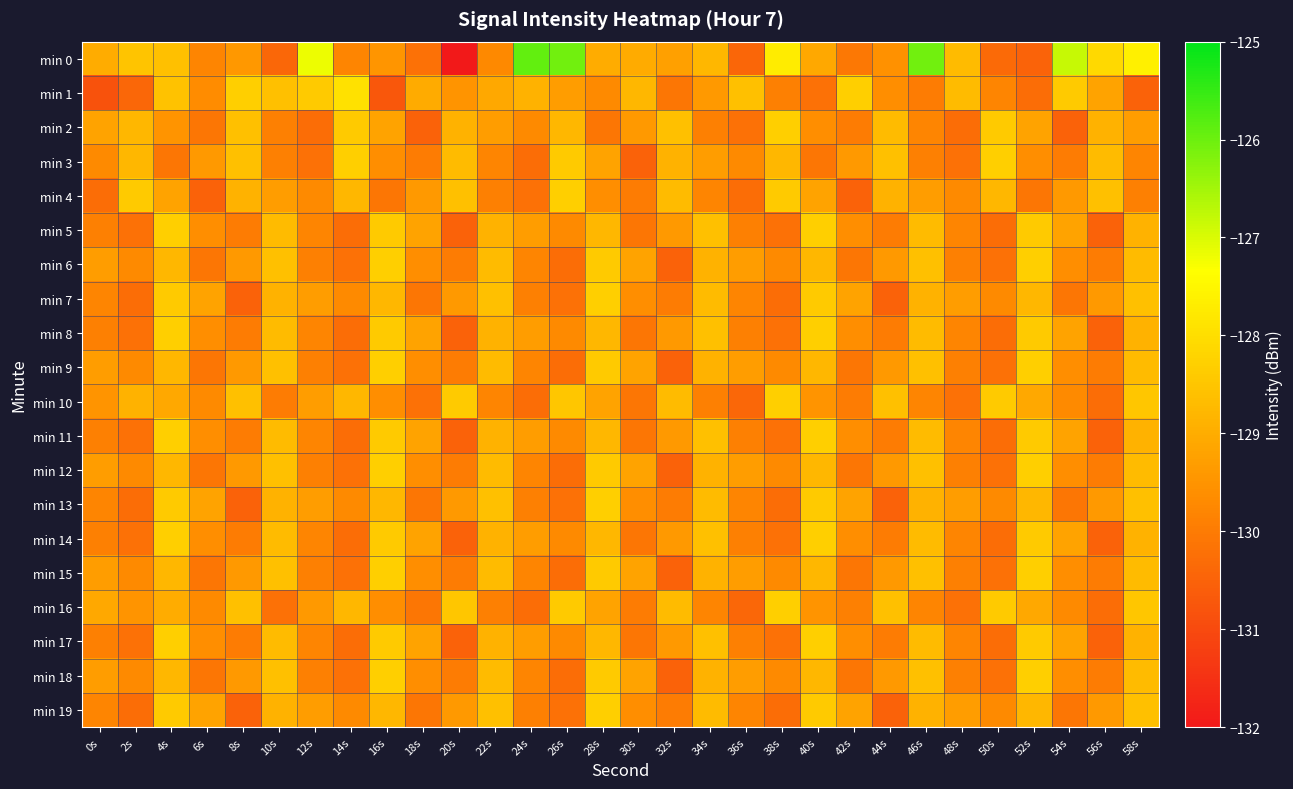

List the series in order of their peak value, lowest first.

min 2, min 3, min 4, min 5, min 6, min 7, min 8, min 9, min 10, min 11, min 12, min 13, min 14, min 15, min 16, min 17, min 18, min 19, min 1, min 0